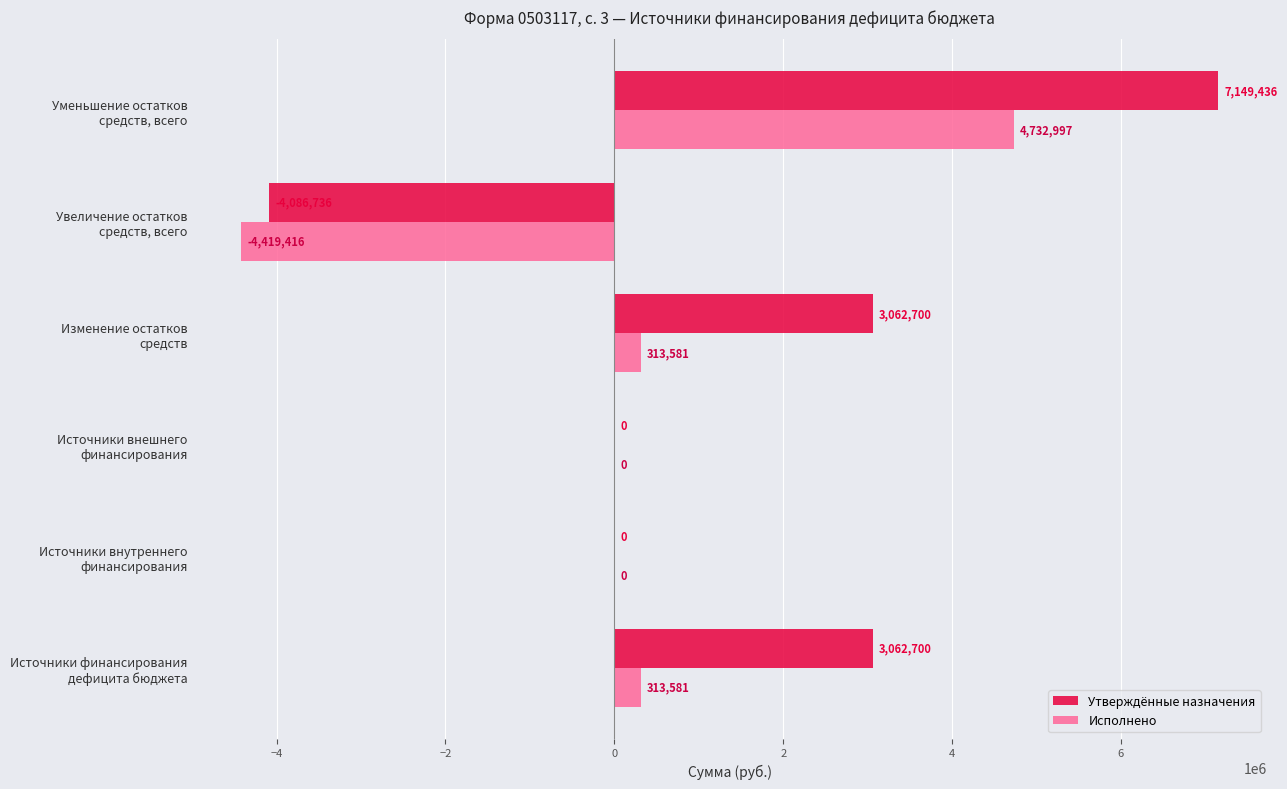

What is the greatest value displayed?

7149435.7